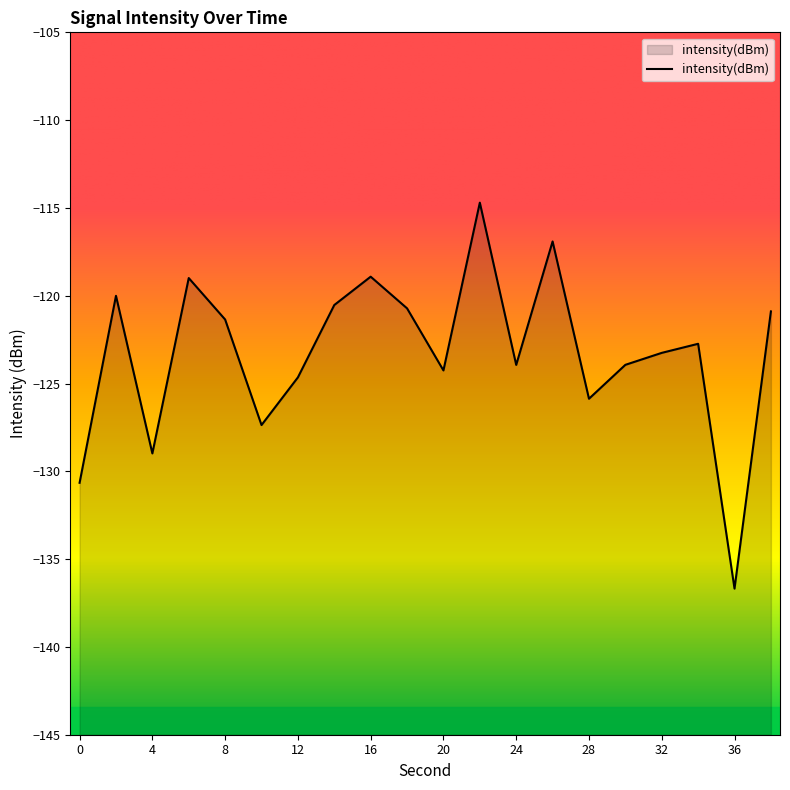

Reading right to left, extract all data points from this chart.

38=-120.9	36=-136.7	34=-122.7	32=-123.3	30=-123.9	28=-125.9	26=-116.9	24=-123.9	22=-114.7	20=-124.3	18=-120.7	16=-118.9	14=-120.5	12=-124.7	10=-127.4	8=-121.4	6=-119.0	4=-129.0	2=-120.0	0=-130.7